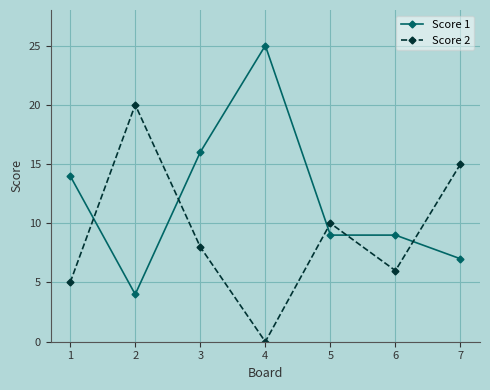

What is the difference between the Score 2 values at 2 and 1?

15